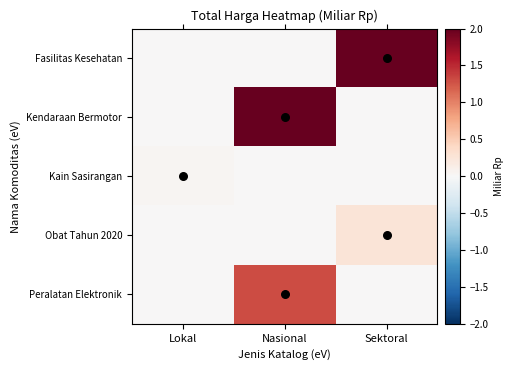

Reading left to right, extract all data points from this chart.

Fasilitas Kesehatan: Lokal=0.0	Nasional=0.0	Sektoral=2.0
Kendaraan Bermotor: Lokal=0.0	Nasional=3.9	Sektoral=0.0
Kain Sasirangan: Lokal=0.0	Nasional=0.0	Sektoral=0.0
Obat Tahun 2020: Lokal=0.0	Nasional=0.0	Sektoral=0.3
Peralatan Elektronik: Lokal=0.0	Nasional=1.3	Sektoral=0.0